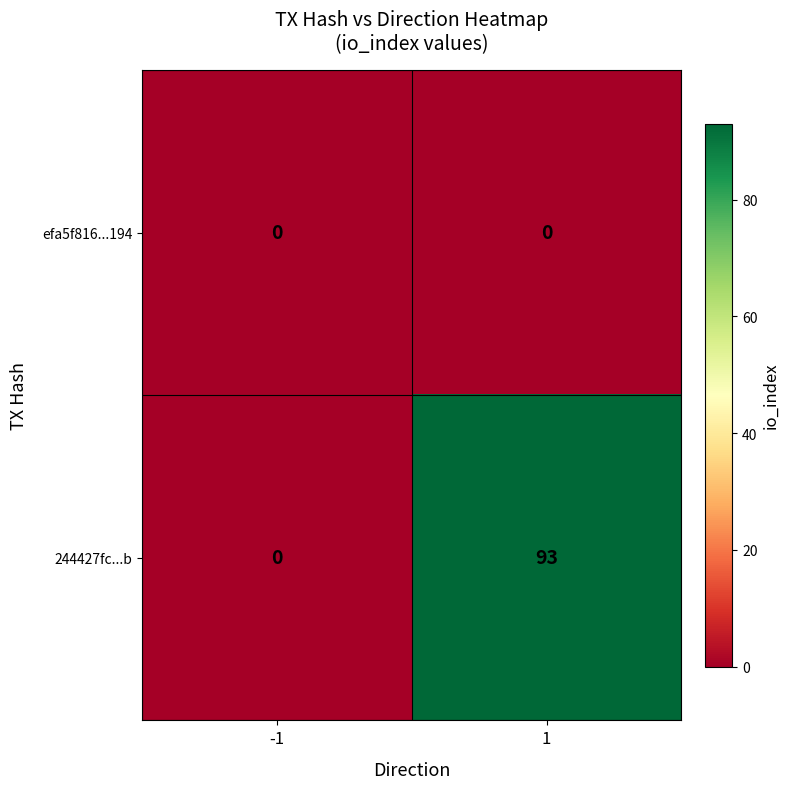

What is the greatest value displayed?

93